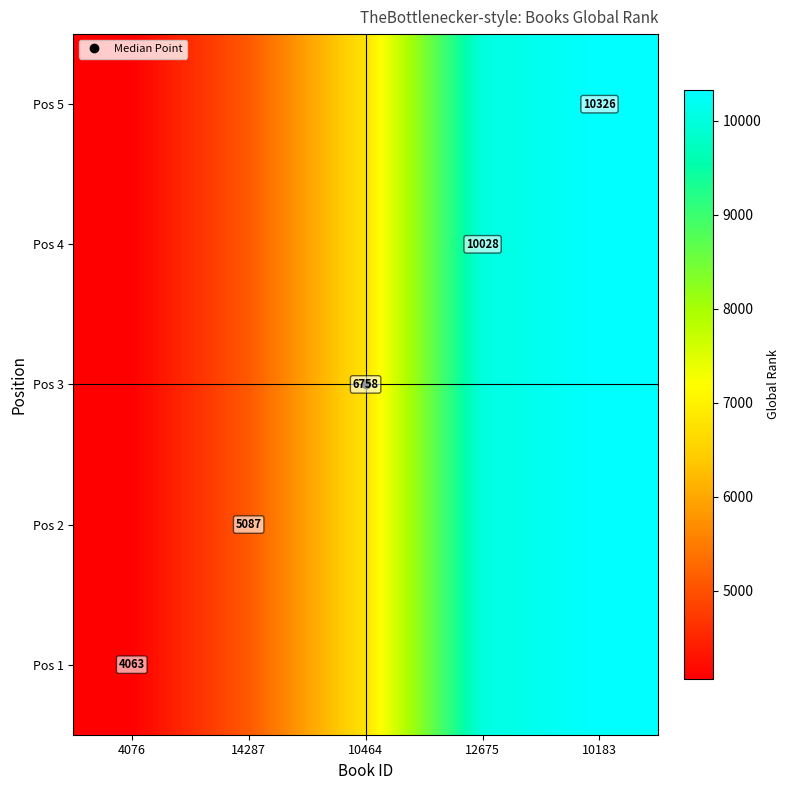

True or false: Pos 1 has a value of 10028 at 12675.

True